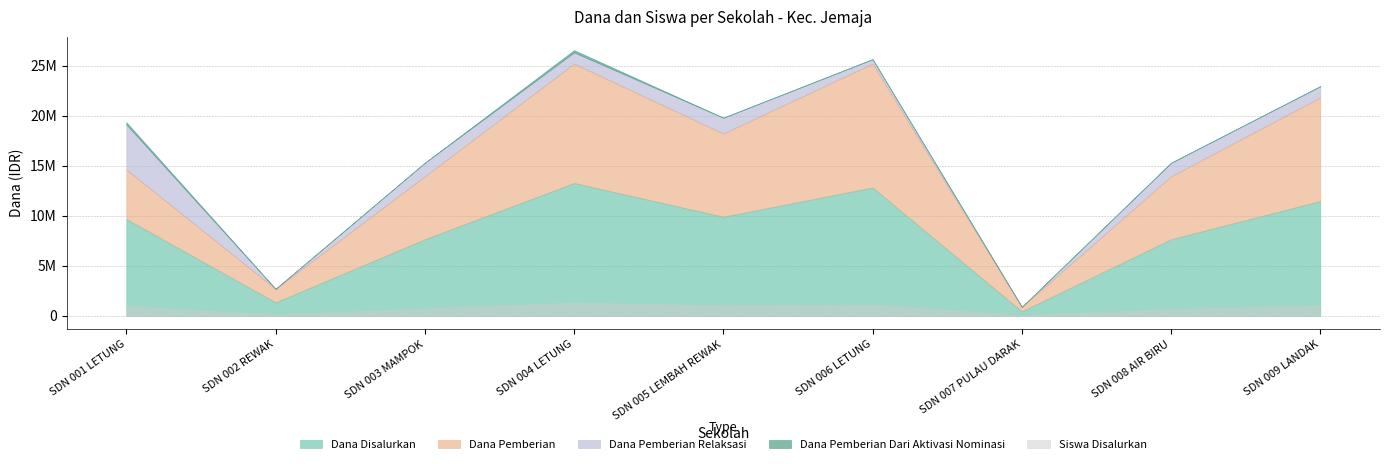

In Dana Disalurkan, how many points are lower than both neighbors (excluding endpoints)?

3